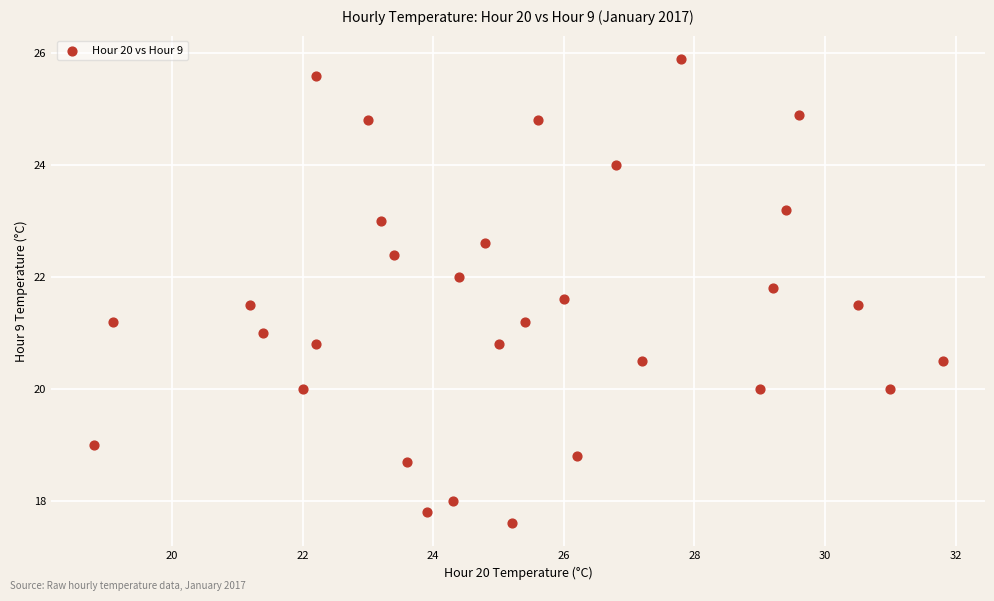

What is the range of X values (max minus min)?

13.0